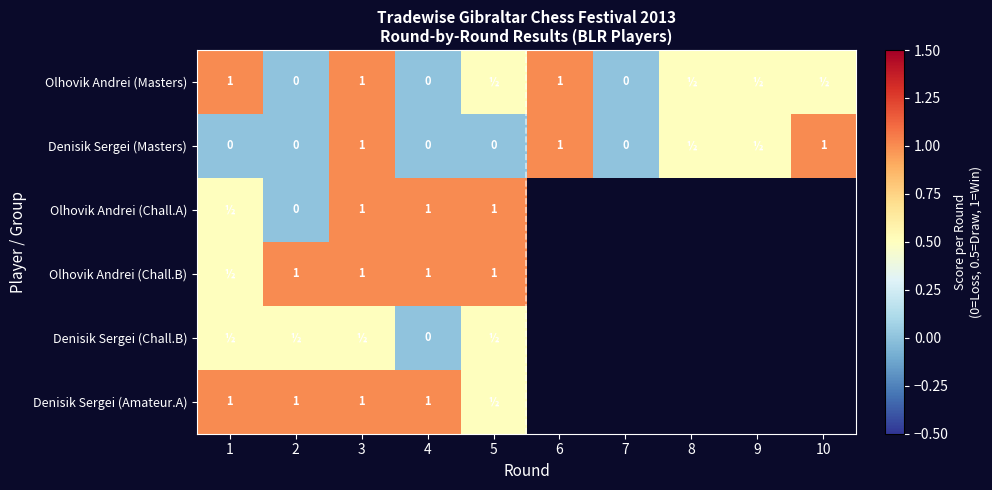

What is the spread (max minus min) of values at 1?

1.0